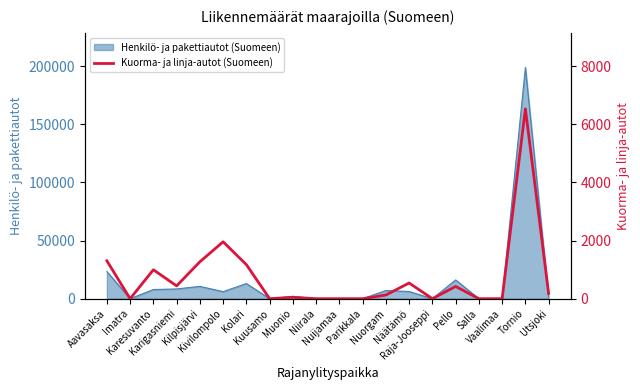

Where is the data nearest to the value 3267?

Kivilompolo